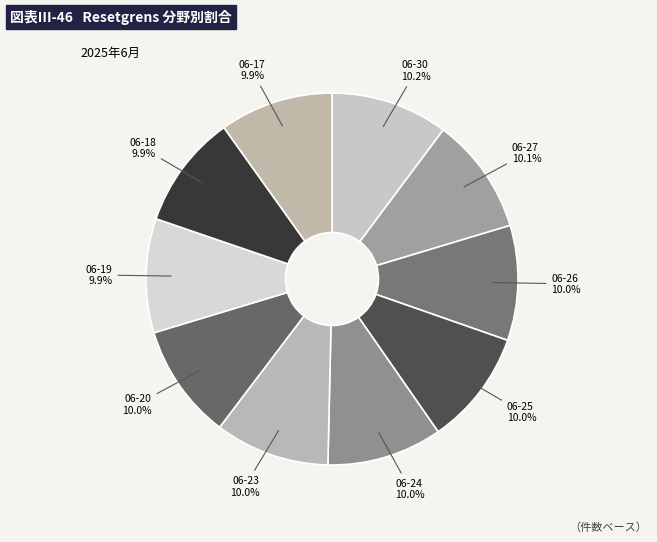

Combined, do 06-26 and 06-27 account for over 50%?

No